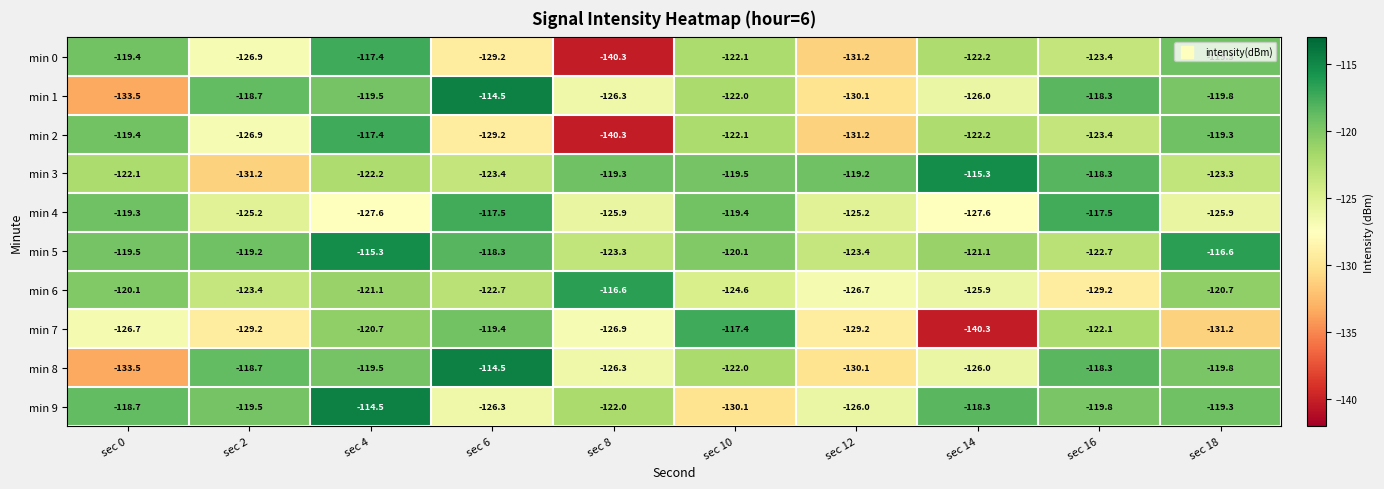

Which series has the largest total across all categories?

min 5